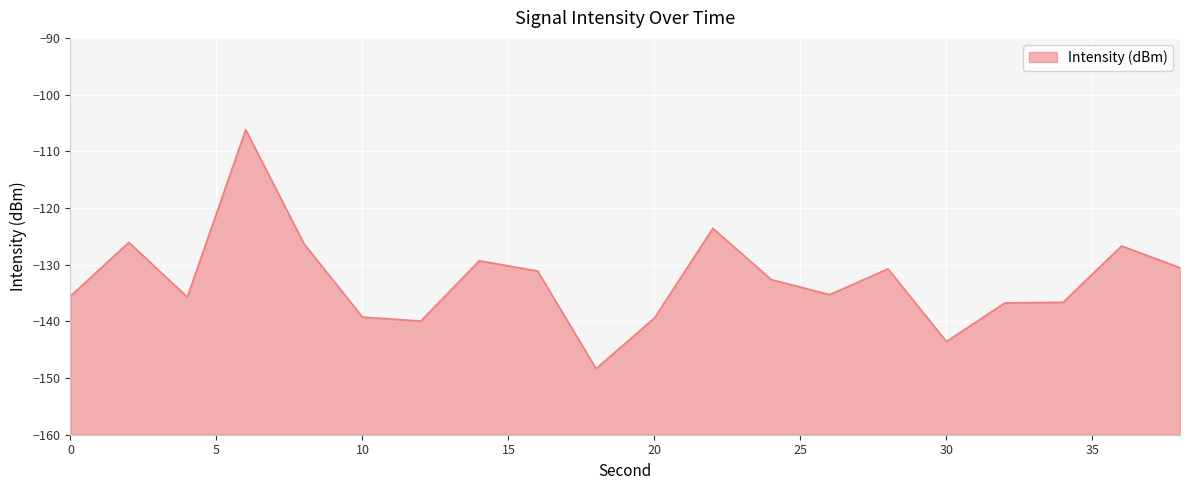

The chart shows a value of -129.3 at 14. True or false?

True